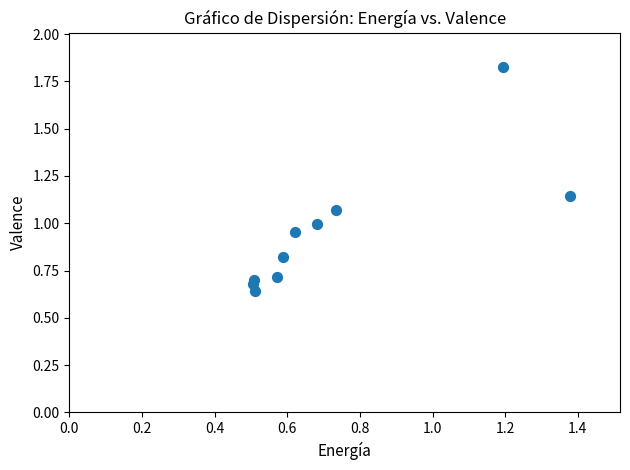

What is the range of X values (max minus min)?

0.9